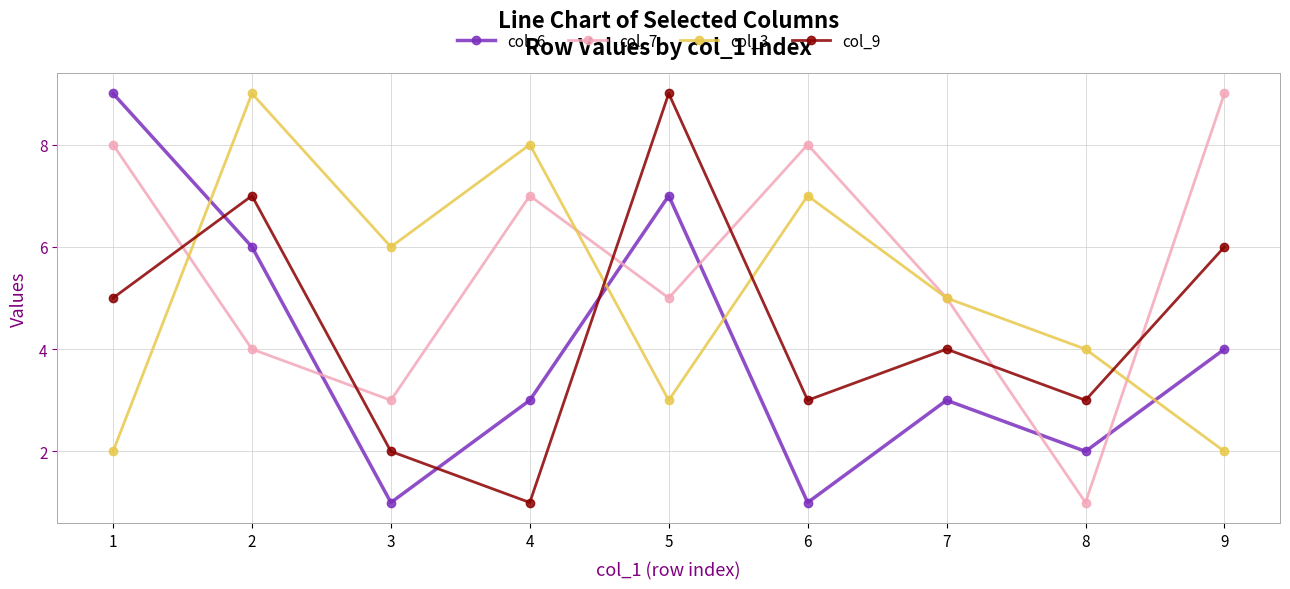

Read the col_6 value at 1.

9